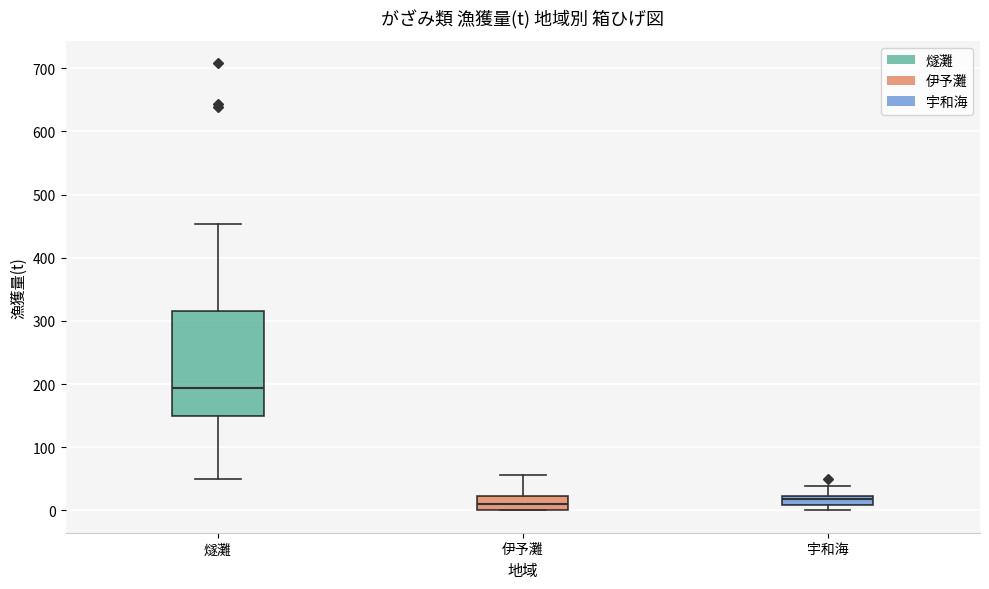

Where does the upper whisker of the box for 伊予灘 end on the y-axis? The values are not printed on the chart, so give them approximately, as read against the axis.

60